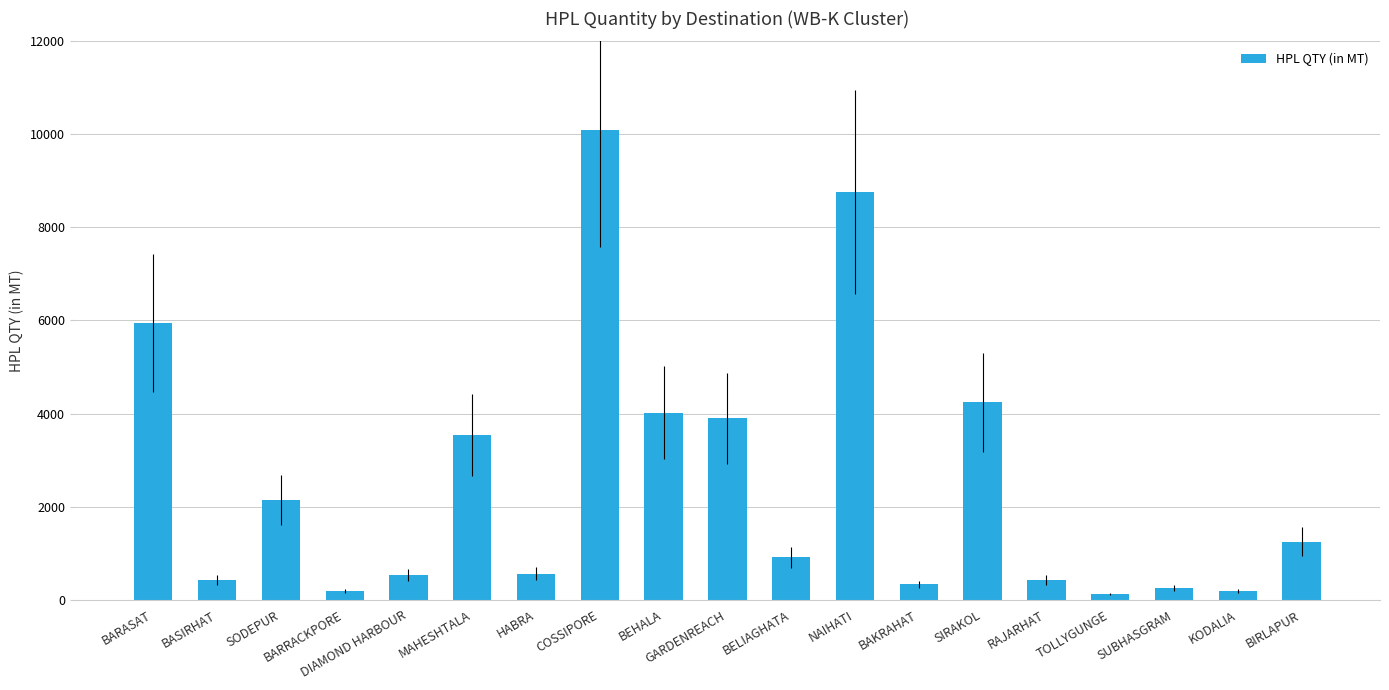

What is the difference between the maximum and minimum values?

9980